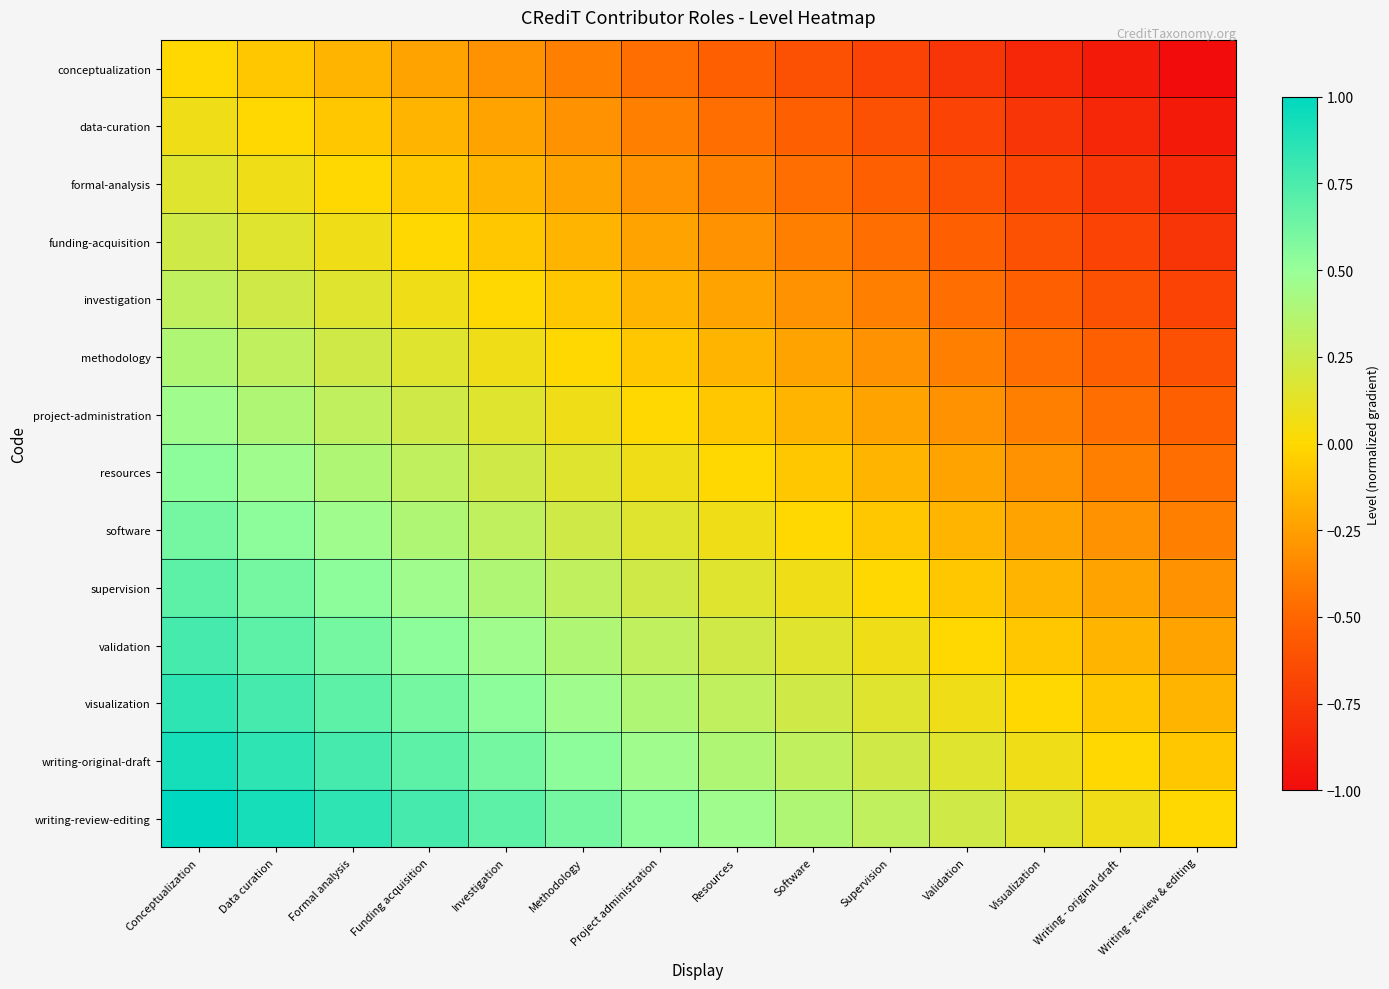

Between Resources and Data curation, which is larger?

Data curation